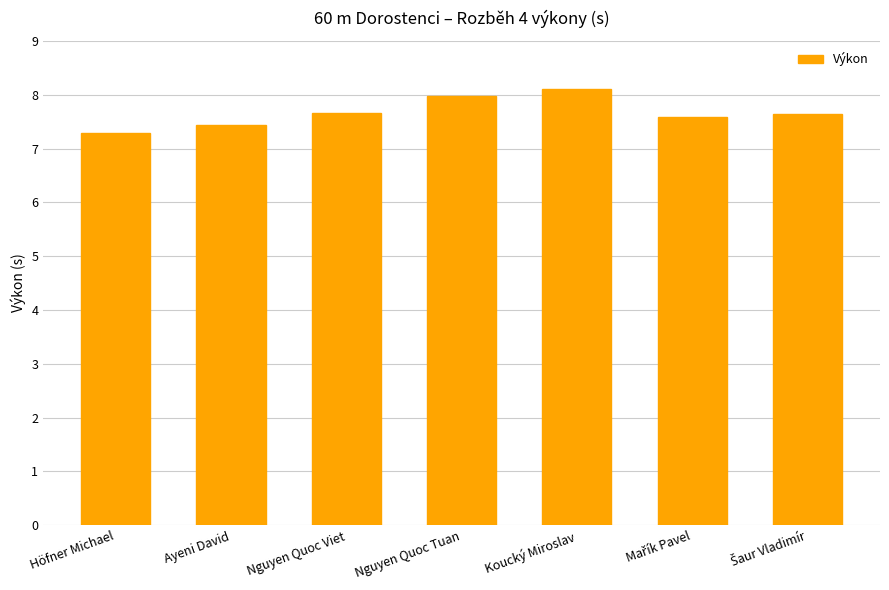

What is the change in value from Nguyen Quoc Viet to Nguyen Quoc Tuan?

+0.3